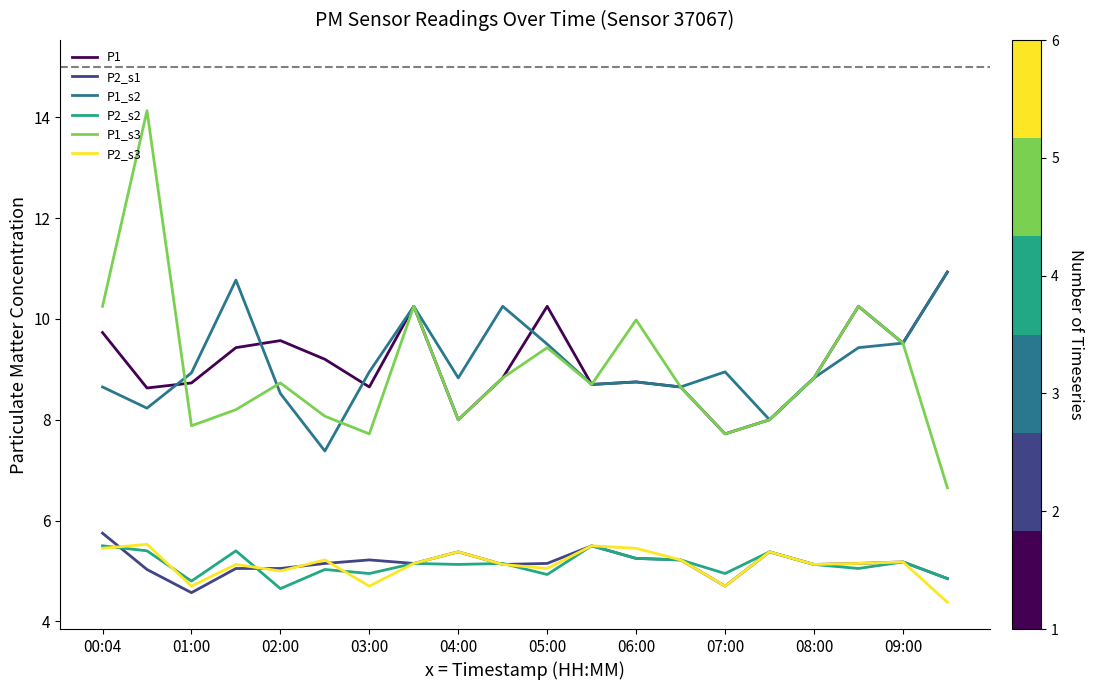

Which series has the widest spread of values?

P1_s3